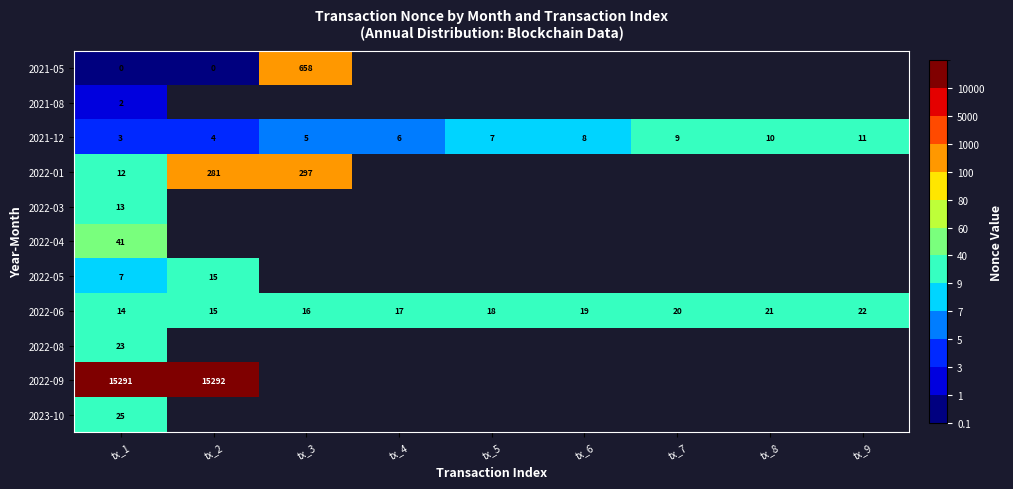

What is the spread (max minus min) of values at tx_1?

15291